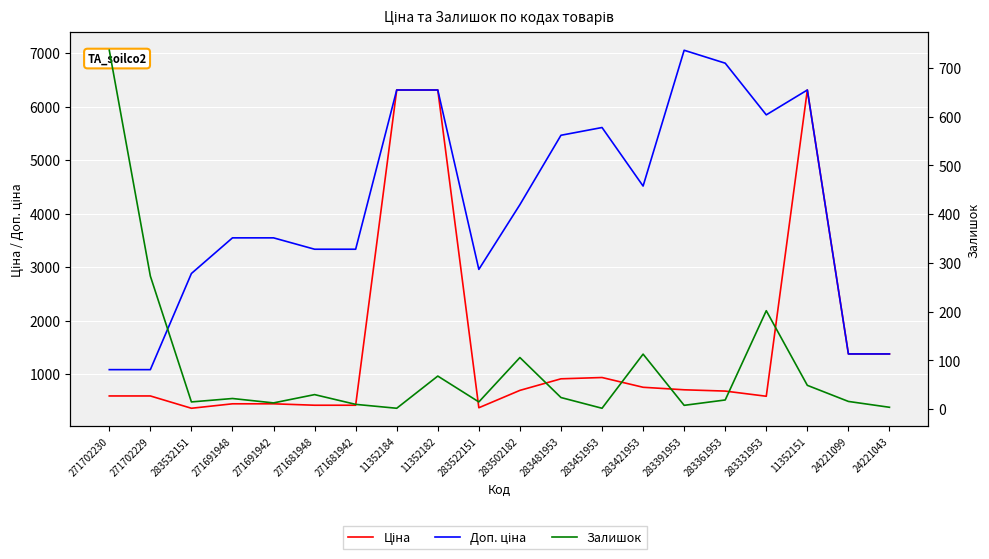

At 283502182, list the series in order from largest to smallest.

Доп. ціна, Ціна, Залишок